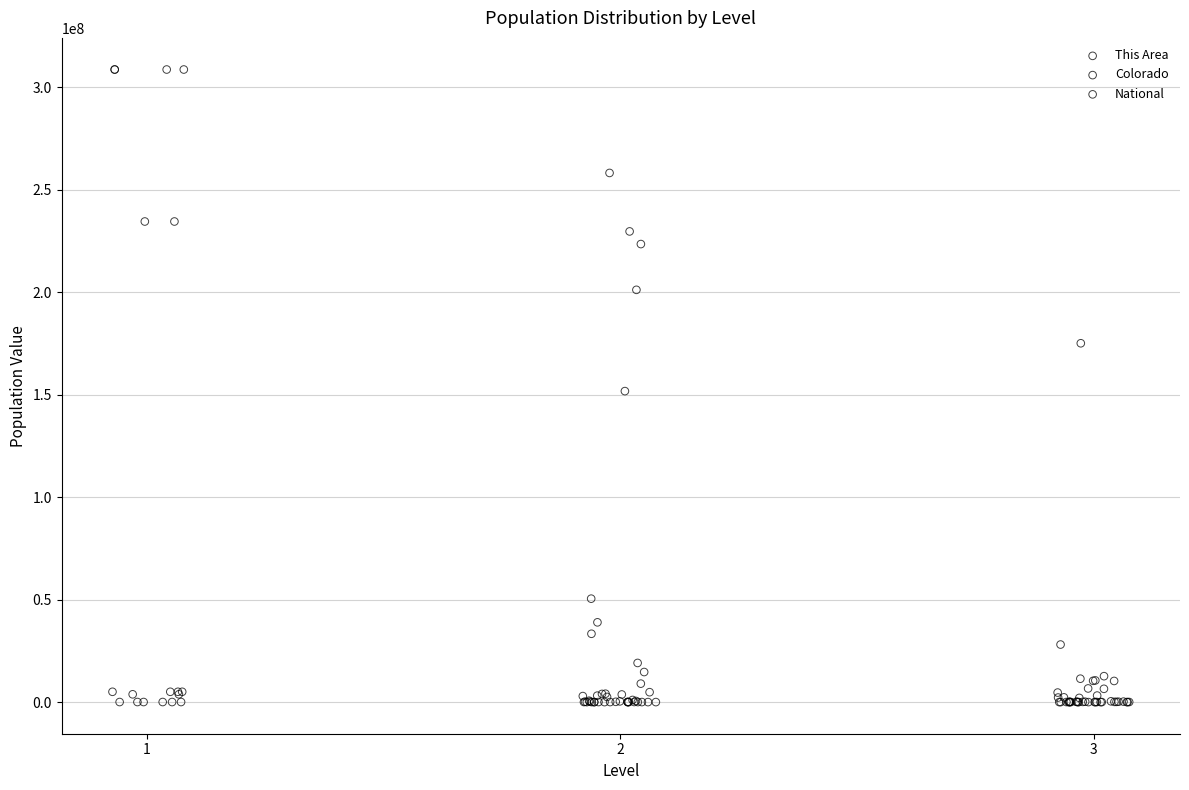

Which series has the widest spread of Y values?

National